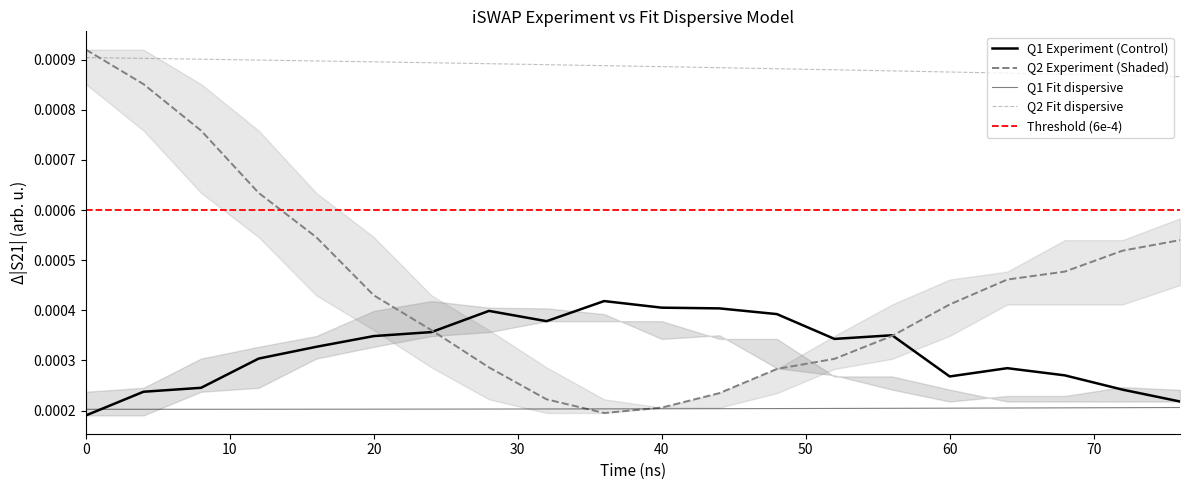

Reading left to right, extract all data points from this chart.

Q1 Experiment iSWAP: 0=0.0	4=0.0	8=0.0	12=0.0	16=0.0	20=0.0	24=0.0	28=0.0	32=0.0	36=0.0	40=0.0	44=0.0	48=0.0	52=0.0	56=0.0	60=0.0	64=0.0	68=0.0	72=0.0	76=0.0
Q2 Experiment iSWAP: 0=0.0	4=0.0	8=0.0	12=0.0	16=0.0	20=0.0	24=0.0	28=0.0	32=0.0	36=0.0	40=0.0	44=0.0	48=0.0	52=0.0	56=0.0	60=0.0	64=0.0	68=0.0	72=0.0	76=0.0
Q1 Fit dispersive: 0=0.0	4=0.0	8=0.0	12=0.0	16=0.0	20=0.0	24=0.0	28=0.0	32=0.0	36=0.0	40=0.0	44=0.0	48=0.0	52=0.0	56=0.0	60=0.0	64=0.0	68=0.0	72=0.0	76=0.0
Q2 Fit dispersive: 0=0.0	4=0.0	8=0.0	12=0.0	16=0.0	20=0.0	24=0.0	28=0.0	32=0.0	36=0.0	40=0.0	44=0.0	48=0.0	52=0.0	56=0.0	60=0.0	64=0.0	68=0.0	72=0.0	76=0.0